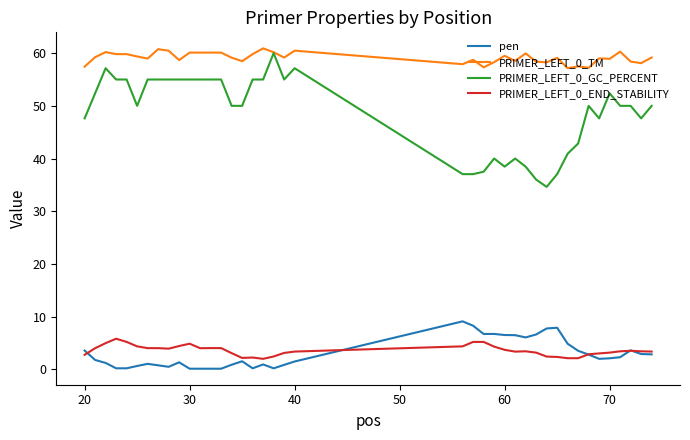

True or false: PRIMER_LEFT_0_END_STABILITY and PRIMER_LEFT_0_TM cross at least once.

False